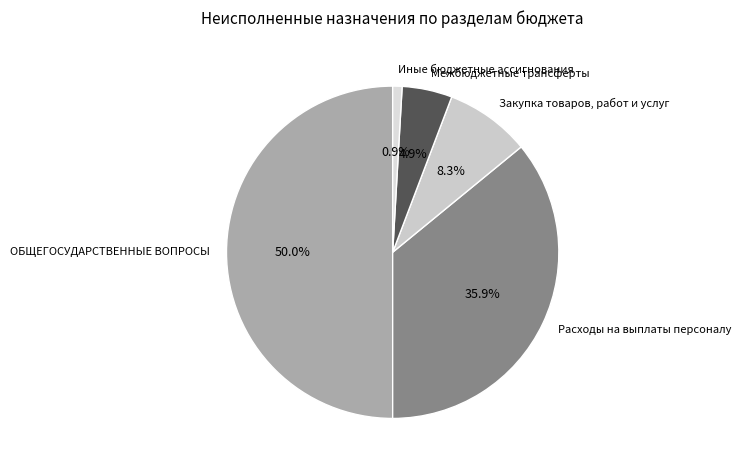

What percentage is the Расходы на выплаты персоналу slice, to the nearest percent?

36%